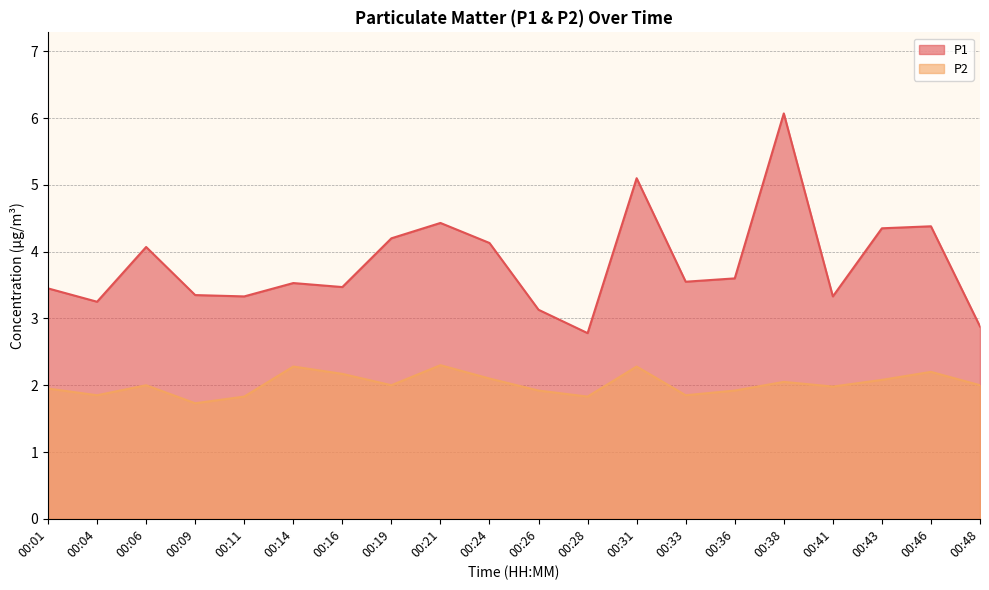

Which has a higher value, 00:24 or 00:19?

00:19